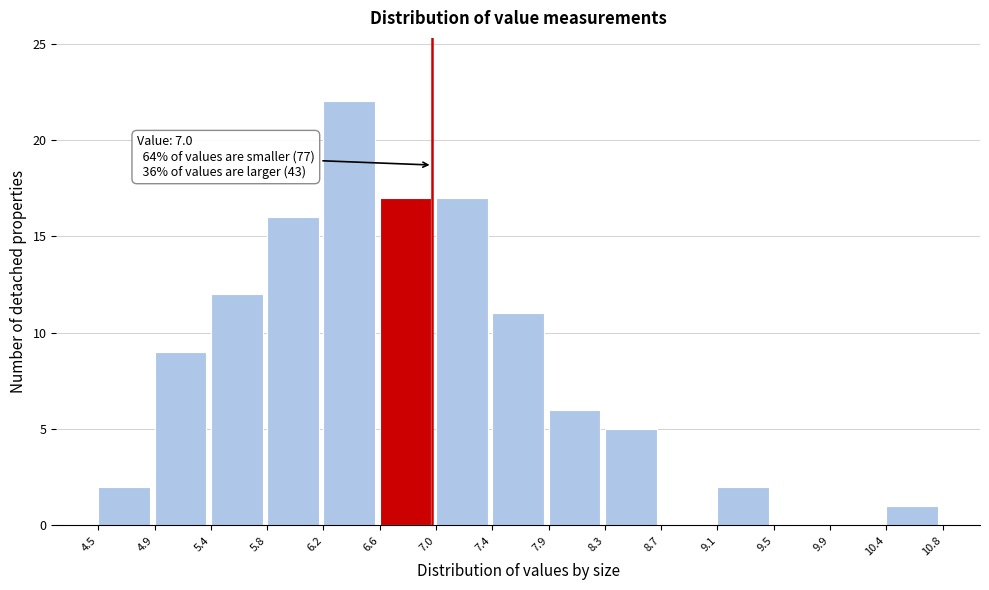

Over which range of the x-axis is the bar tallest?

6.2 to 6.6